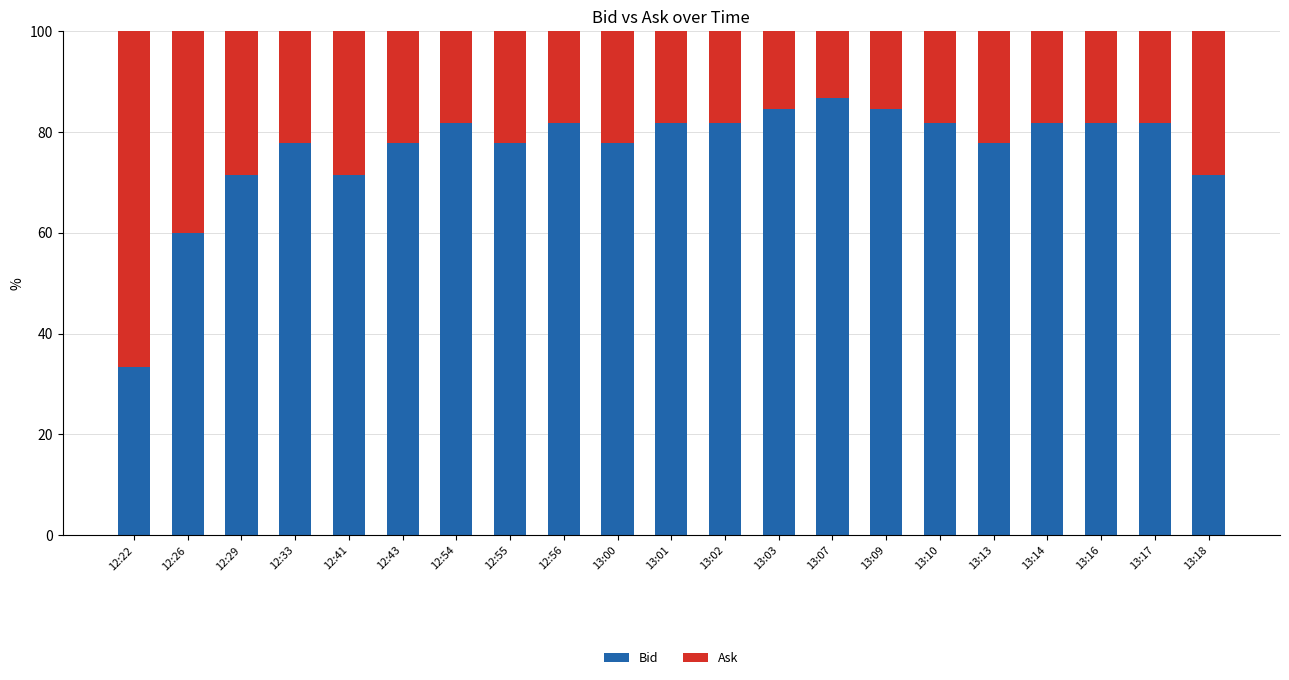

How many distinct data groups are displayed?

2